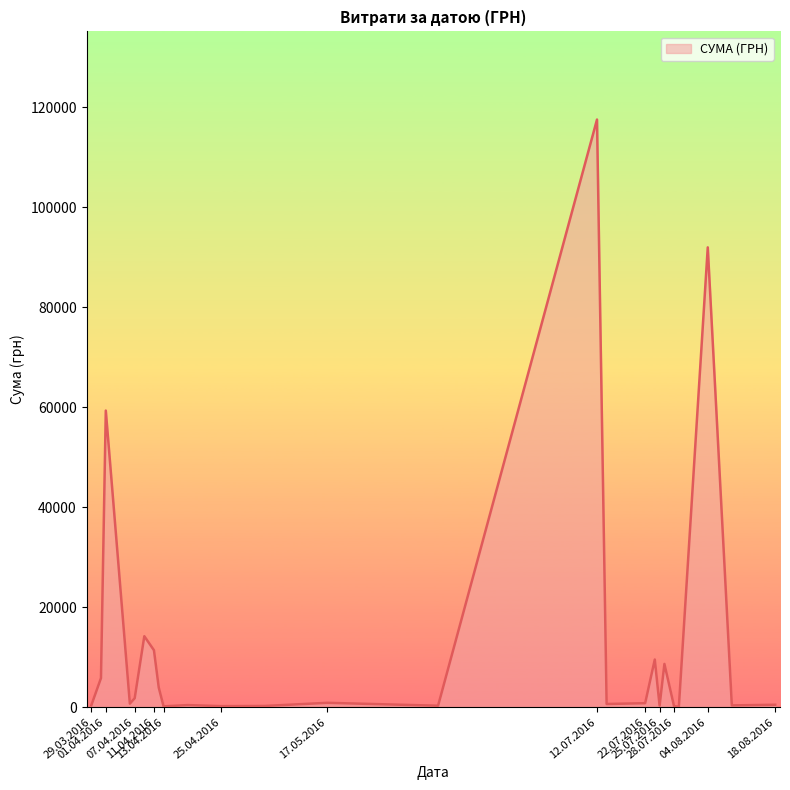

What is the maximum value shown in the chart?

117568.8